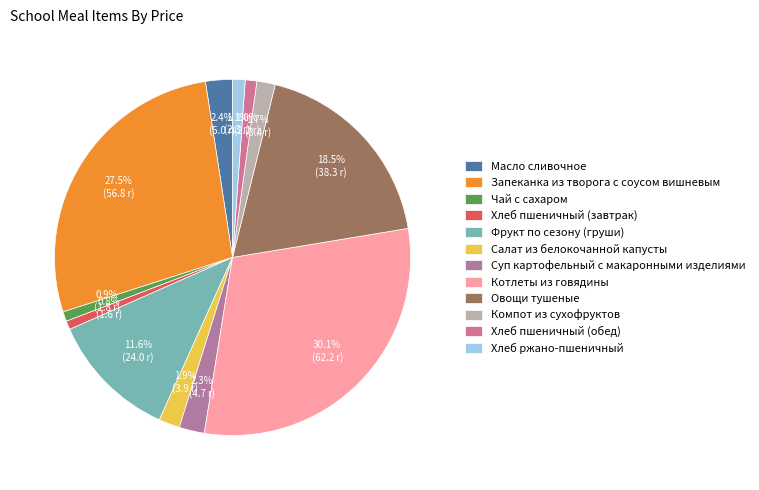

How much of the chart is everything except Салат из белокочанной капусты?

98.1%